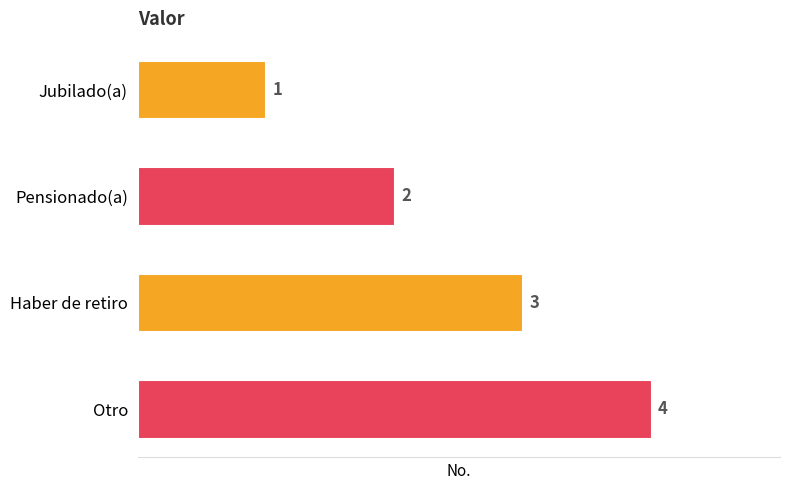

Where is the data nearest to the value 2?

Pensionado(a)